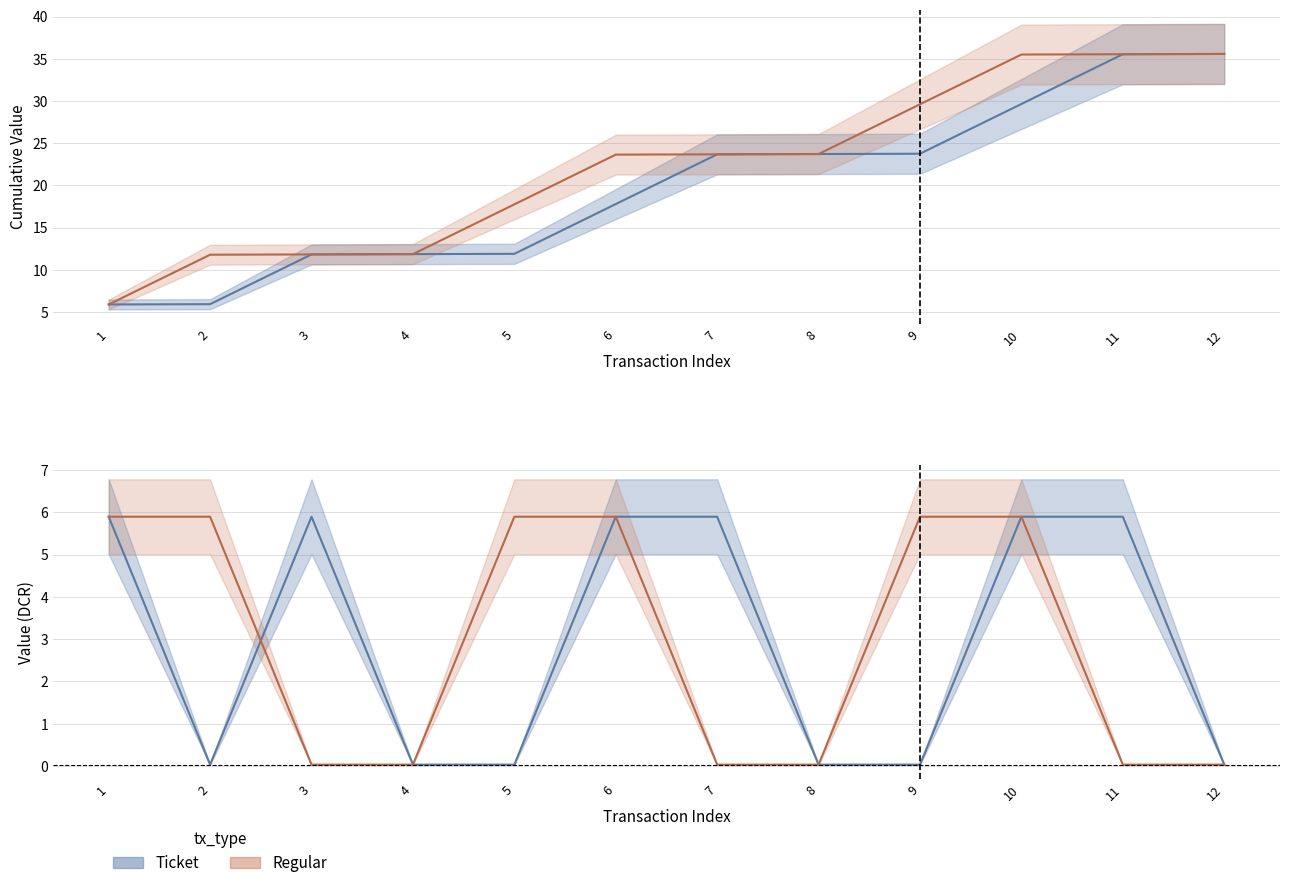

Between 1 and 6, which series saw the biggest shift?

Ticket